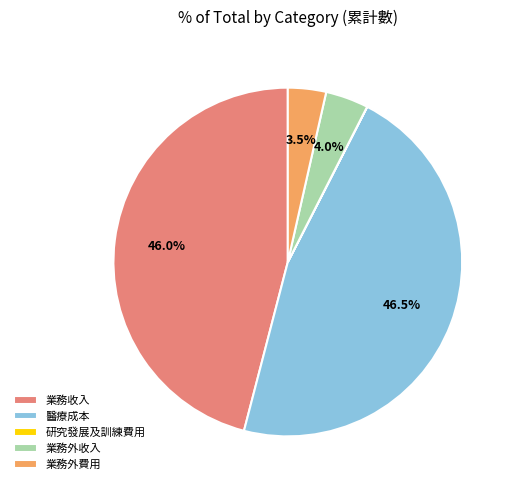

What percentage is NOT represented by 業務外收入?

96.0%